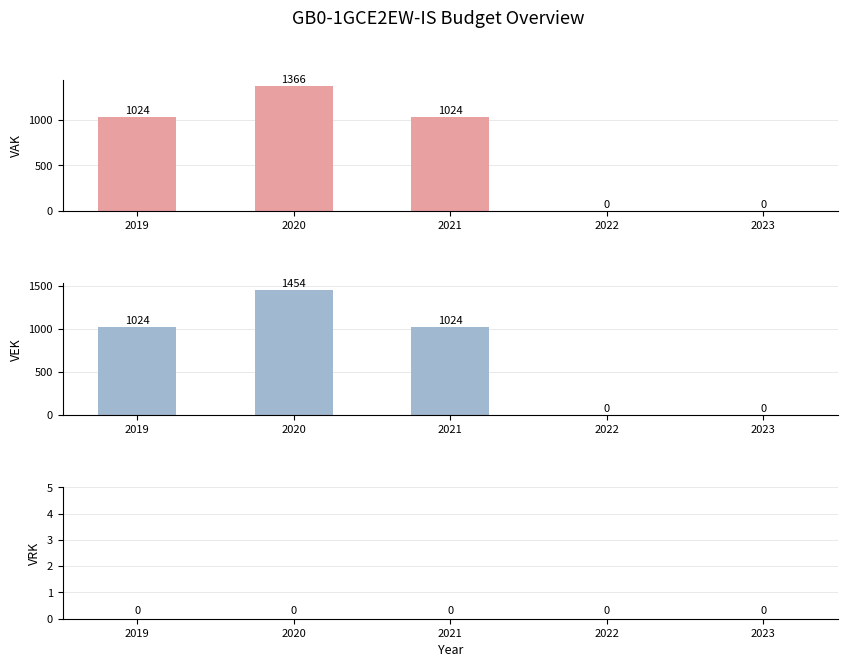

At which label is VRK closest to 0?

2019